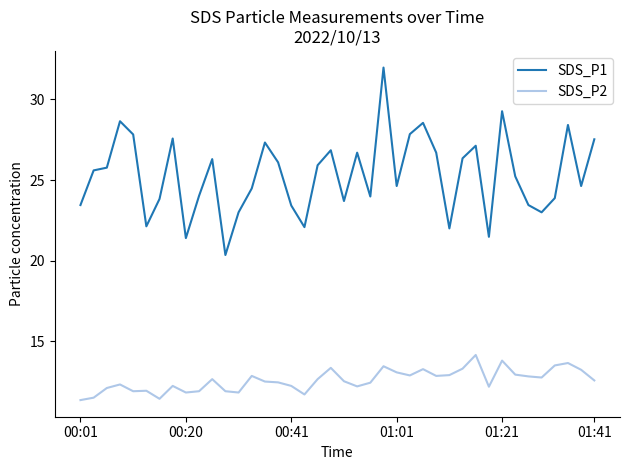

Which series has the largest total across all categories?

SDS_P1